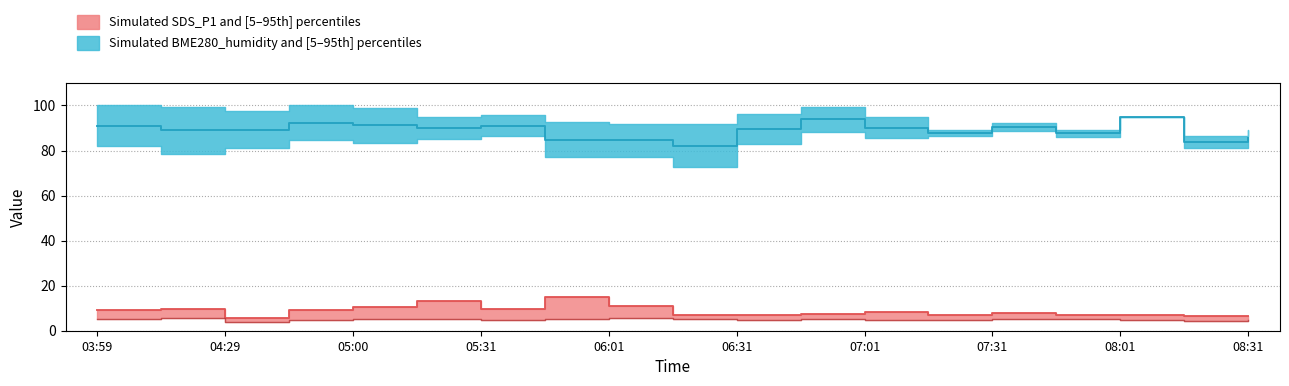

True or false: SDS_P1 has a value of 9.7 at 05:31.

True